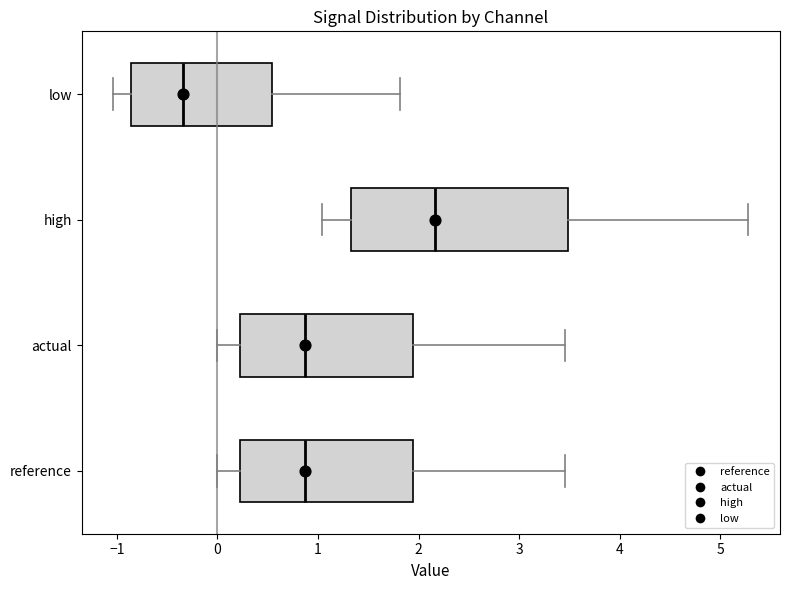

Which box's median line is the furthest to the left?

low